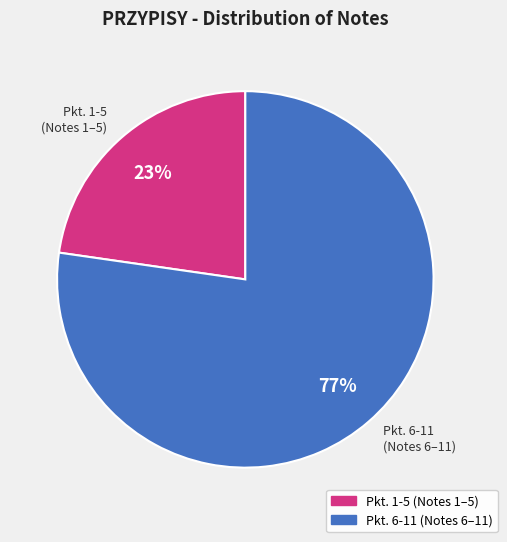

What is the largest slice in the pie chart?

Pkt. 6-11 (Notes 6–11)